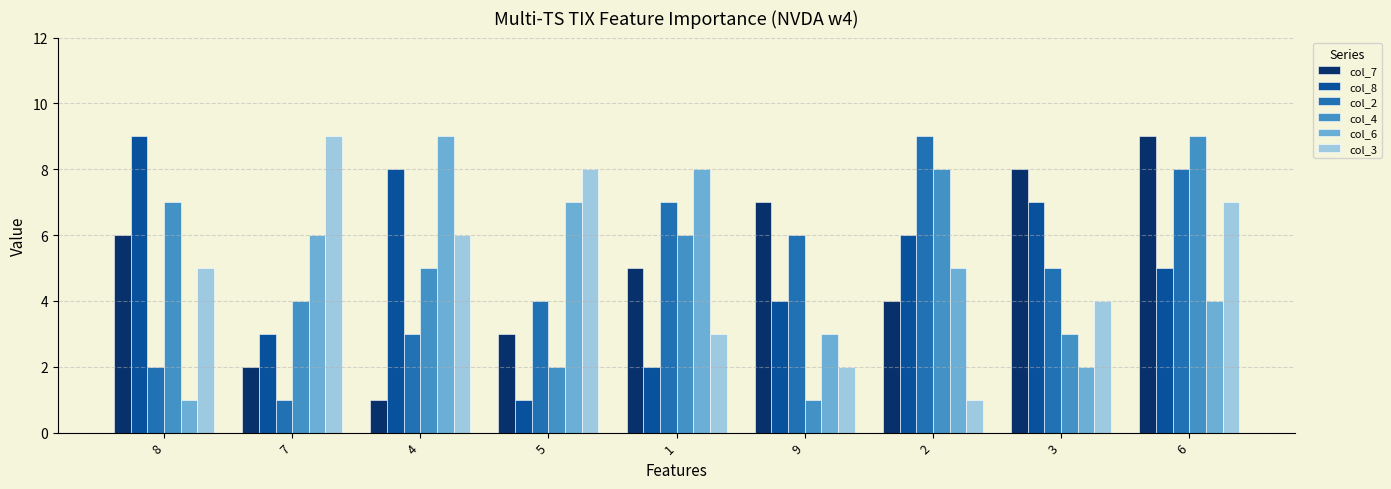

What is the sum of all col_6 values?

45